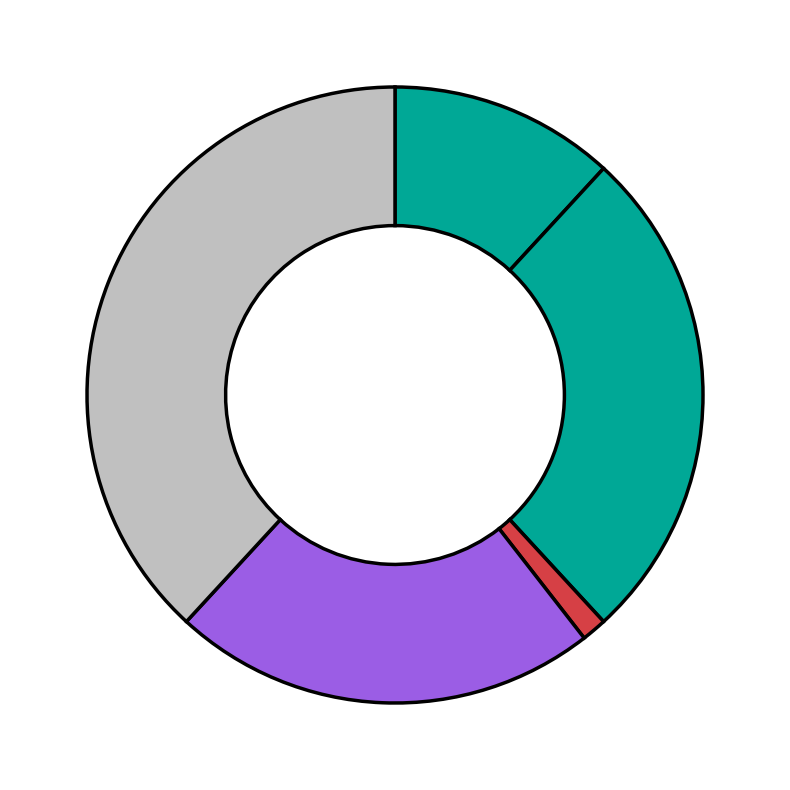

Count the number of slices in the pie.

5